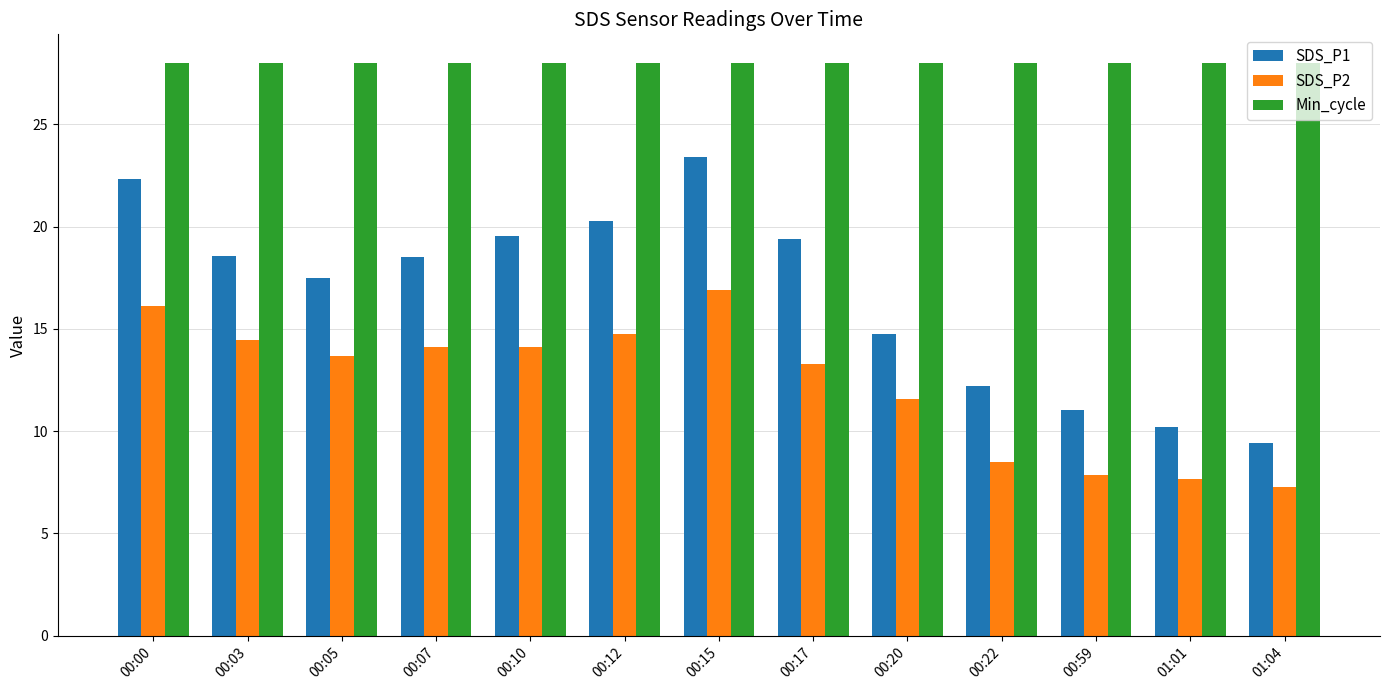

Which category has the highest value in the SDS_P1 series?

00:15